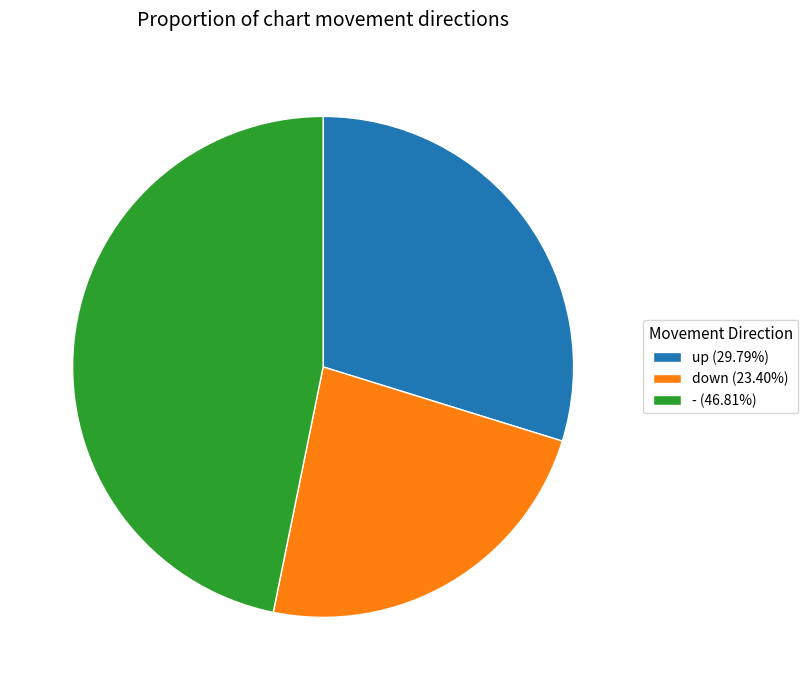

Is the sum of down (23.40%) and - (46.81%) greater than half?

Yes